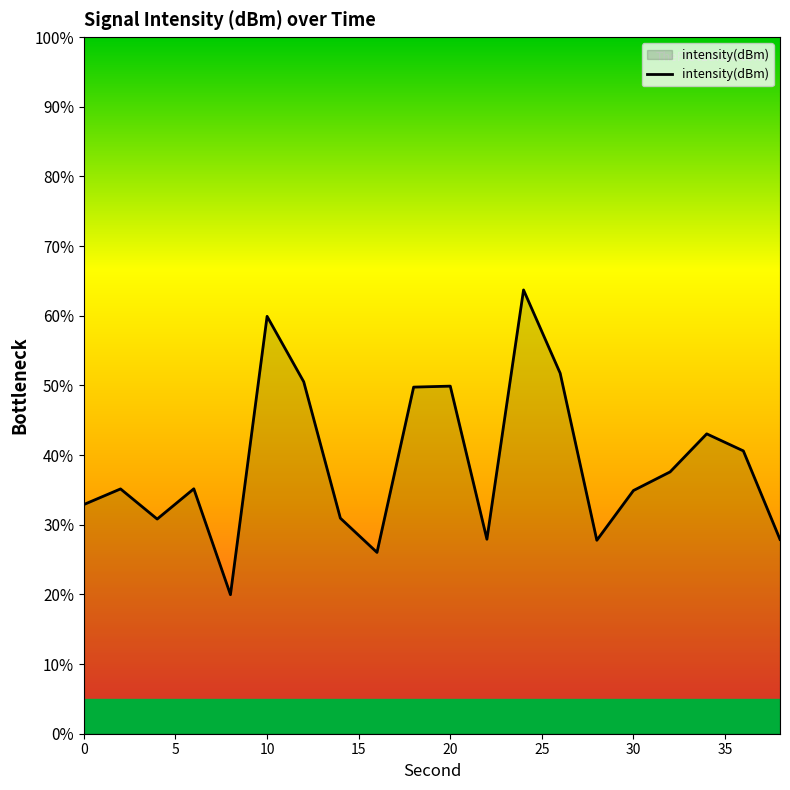

What is the difference between the maximum and minimum values?

43.7